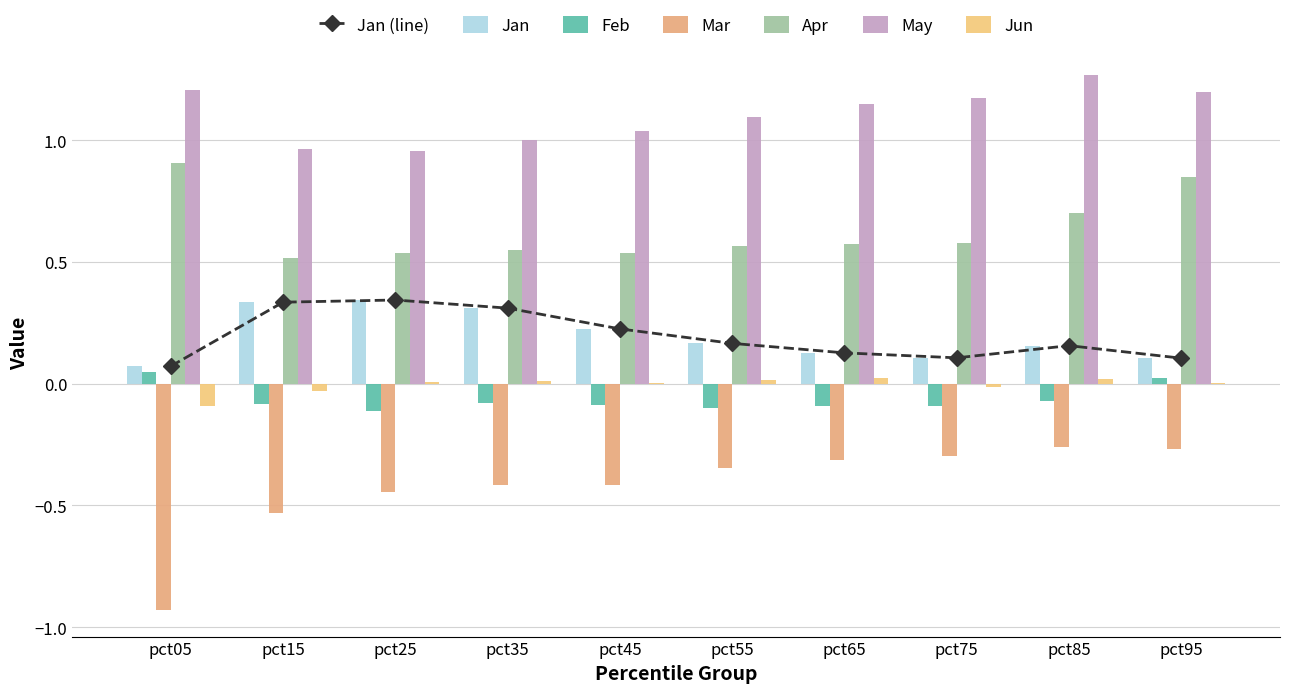

The value of Mar at pct55 is -0.5. True or false?

False